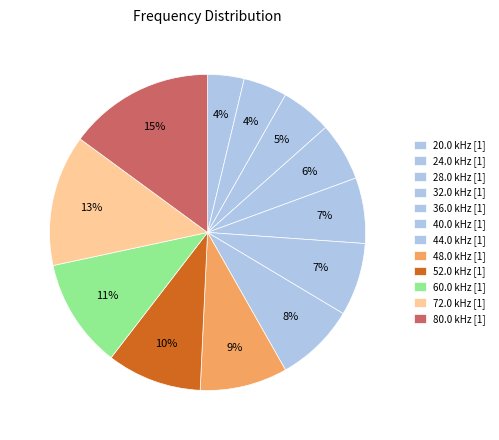

How many slices are in this pie chart?

12